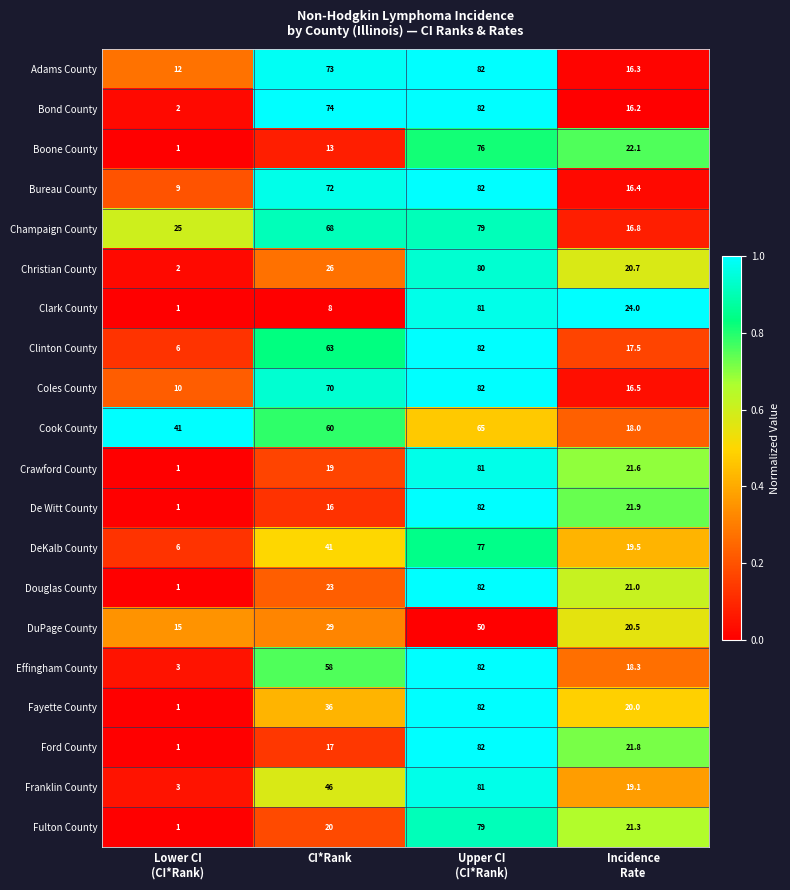

What is the difference between the second highest and minimum values in the Crawford County series?

20.6